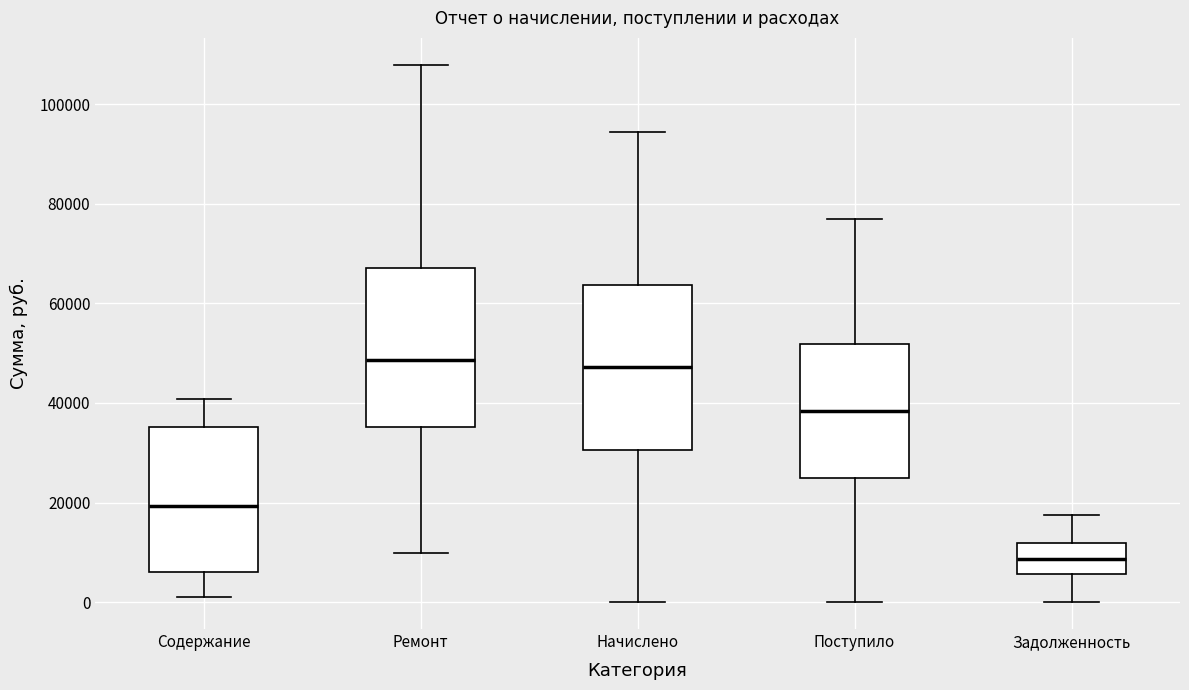

Where does the lower whisker of the box for Начислено end on the y-axis? The values are not printed on the chart, so give them approximately, as read against the axis.

0